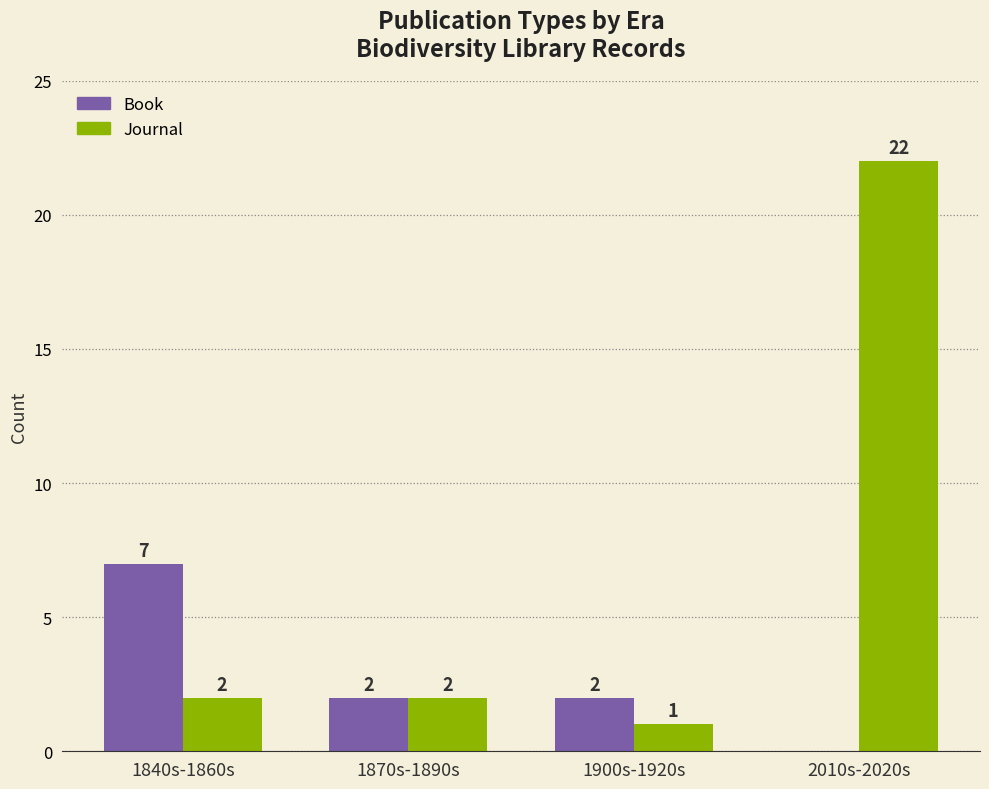

Is it true that Book equals 0 at 1870s-1890s?

False